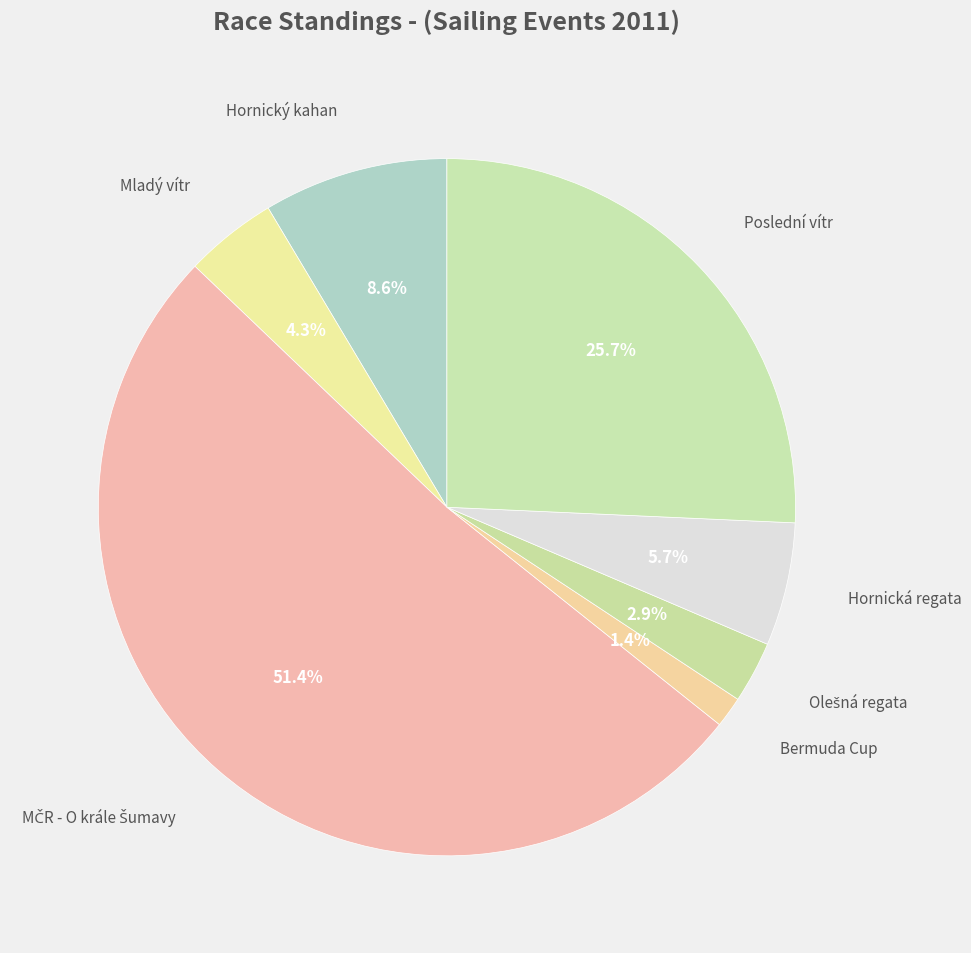

Which slice is the largest?

MČR - O krále Šumavy